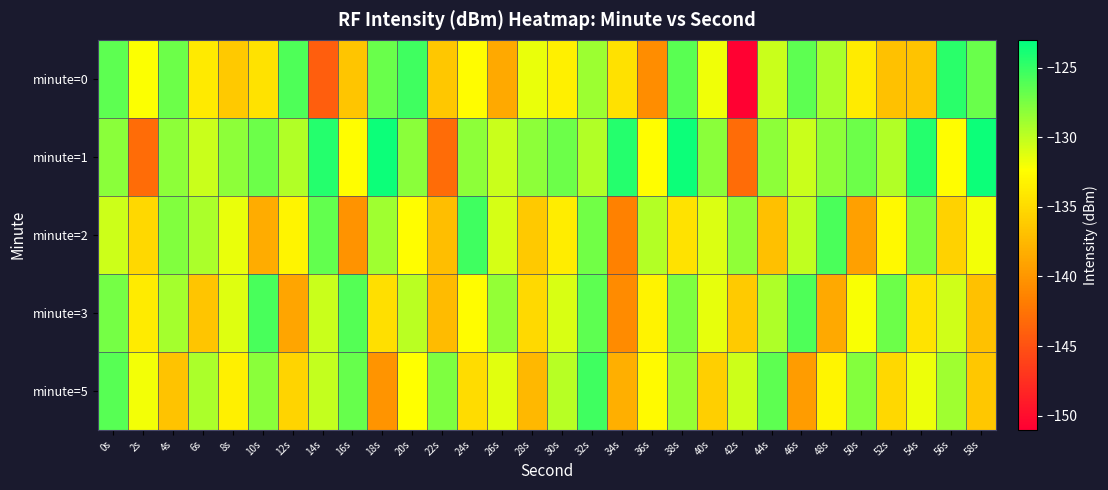

Reading left to right, what are all the values shown in this chart?

minute=0: 0s=-126.4	2s=-132.2	4s=-127.0	6s=-133.9	8s=-136.2	10s=-134.4	12s=-125.9	14s=-144.0	16s=-136.5	18s=-126.9	20s=-125.3	22s=-136.4	24s=-132.6	26s=-138.6	28s=-131.6	30s=-133.5	32s=-128.8	34s=-134.5	36s=-140.7	38s=-126.3	40s=-131.8	42s=-150.8	44s=-130.4	46s=-126.5	48s=-129.3	50s=-133.8	52s=-136.9	54s=-136.8	56s=-124.6	58s=-126.9
minute=1: 0s=-128.1	2s=-143.0	4s=-128.2	6s=-130.4	8s=-128.2	10s=-127.0	12s=-129.5	14s=-124.4	16s=-132.4	18s=-123.5	20s=-128.1	22s=-143.0	24s=-128.2	26s=-130.4	28s=-128.2	30s=-127.0	32s=-129.5	34s=-124.4	36s=-132.4	38s=-123.5	40s=-128.1	42s=-143.0	44s=-128.2	46s=-130.4	48s=-128.2	50s=-127.0	52s=-129.5	54s=-124.4	56s=-132.4	58s=-123.5
minute=2: 0s=-130.5	2s=-135.2	4s=-127.8	6s=-129.3	8s=-131.6	10s=-138.4	12s=-133.1	14s=-126.7	16s=-140.2	18s=-128.9	20s=-132.5	22s=-137.1	24s=-125.4	26s=-130.8	28s=-136.3	30s=-133.7	32s=-127.2	34s=-141.5	36s=-129.6	38s=-134.4	40s=-131.0	42s=-128.3	44s=-136.9	46s=-130.1	48s=-125.8	50s=-139.2	52s=-132.8	54s=-127.5	56s=-135.6	58s=-131.9
minute=3: 0s=-127.3	2s=-133.8	4s=-129.1	6s=-136.5	8s=-131.2	10s=-125.7	12s=-138.9	14s=-130.4	16s=-126.1	18s=-134.7	20s=-129.8	22s=-137.3	24s=-132.6	26s=-128.4	28s=-135.1	30s=-130.9	32s=-126.5	34s=-140.8	36s=-133.2	38s=-127.7	40s=-131.5	42s=-136.2	44s=-129.4	46s=-125.9	48s=-138.6	50s=-132.1	52s=-127.0	54s=-134.3	56s=-130.6	58s=-136.8
minute=5: 0s=-126.2	2s=-131.9	4s=-136.7	6s=-129.3	8s=-133.5	10s=-128.1	12s=-135.4	14s=-130.2	16s=-126.8	18s=-140.1	20s=-132.3	22s=-127.6	24s=-134.9	26s=-131.3	28s=-137.5	30s=-129.7	32s=-125.3	34s=-138.2	36s=-132.7	38s=-128.5	40s=-135.8	42s=-130.5	44s=-126.4	46s=-139.6	48s=-133.0	50s=-127.9	52s=-135.2	54s=-131.7	56s=-128.8	58s=-136.4